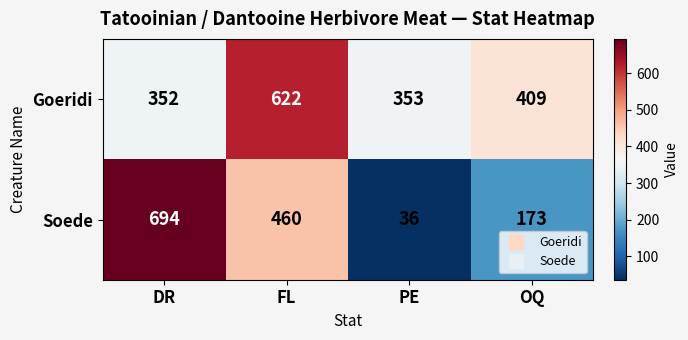

Rank the series by their maximum value, from lowest to highest.

Goeridi, Soede